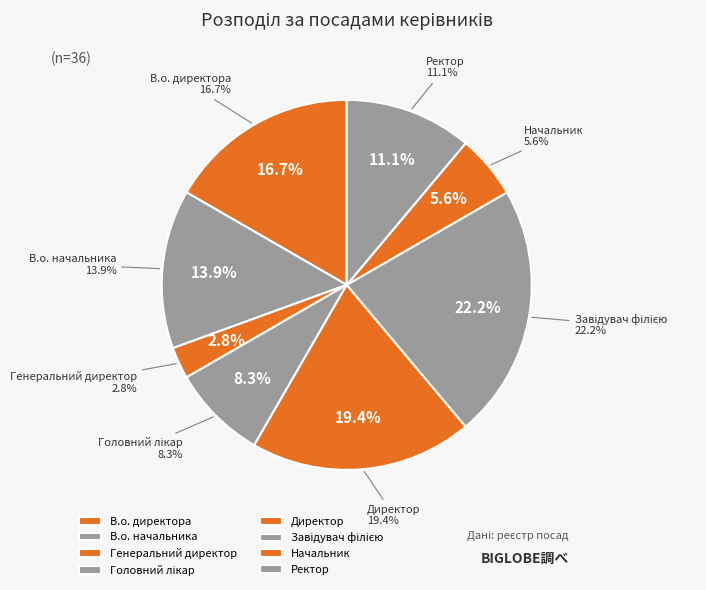

To the nearest percent, what portion does Ректор represent?

11%